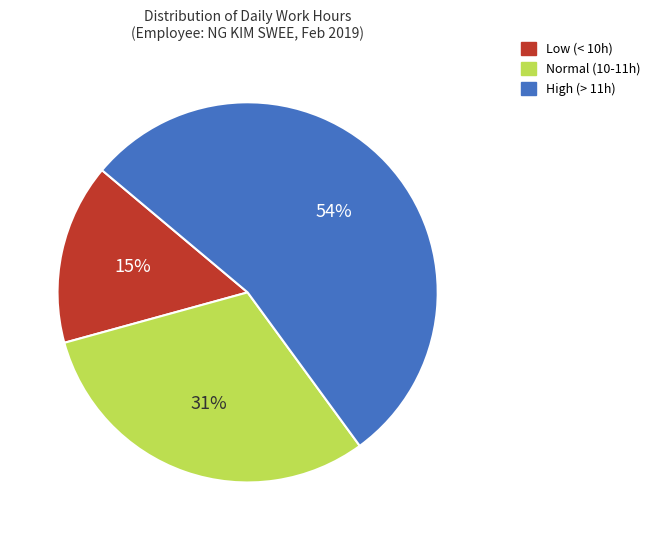

Does any single category account for the majority?

Yes